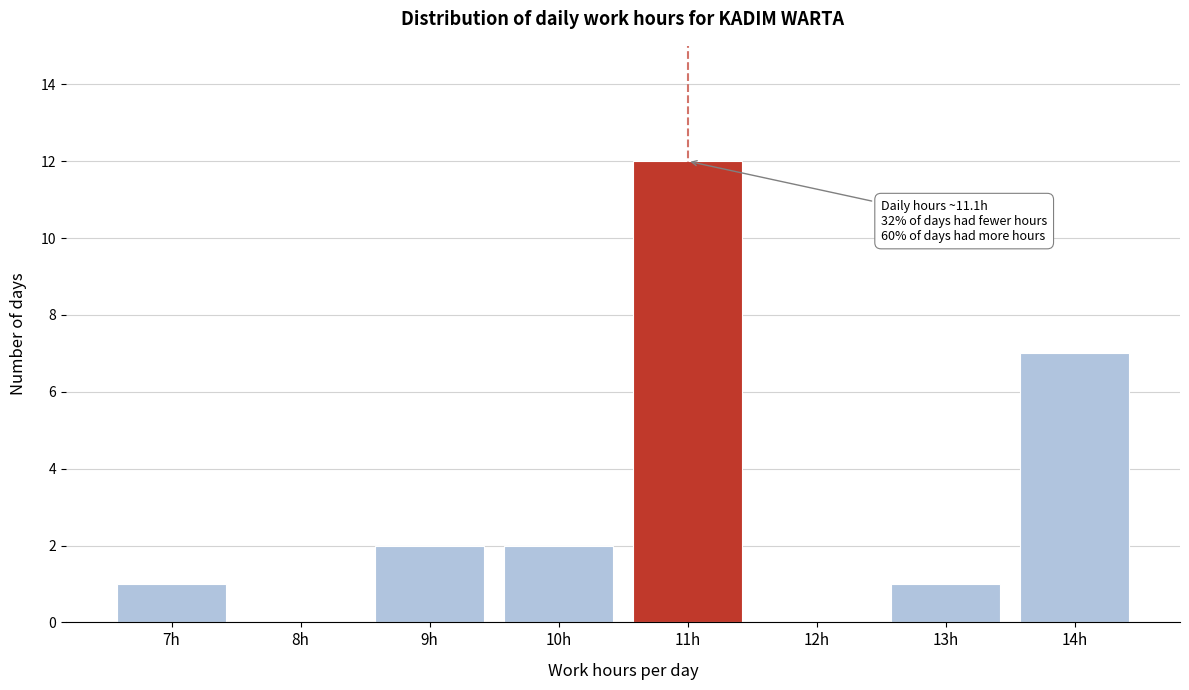

Reading right to left, extract all data points from this chart.

14h=7	13h=1	12h=0	11h=12	10h=2	9h=2	8h=0	7h=1